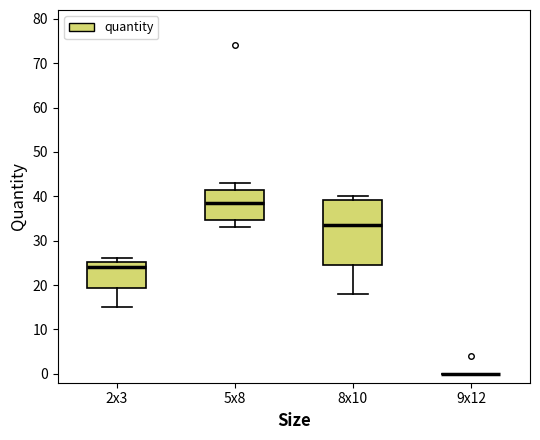

Where is the lower edge of the box for 2x3 on the y-axis? The values are not printed on the chart, so give them approximately, as read against the axis.

19